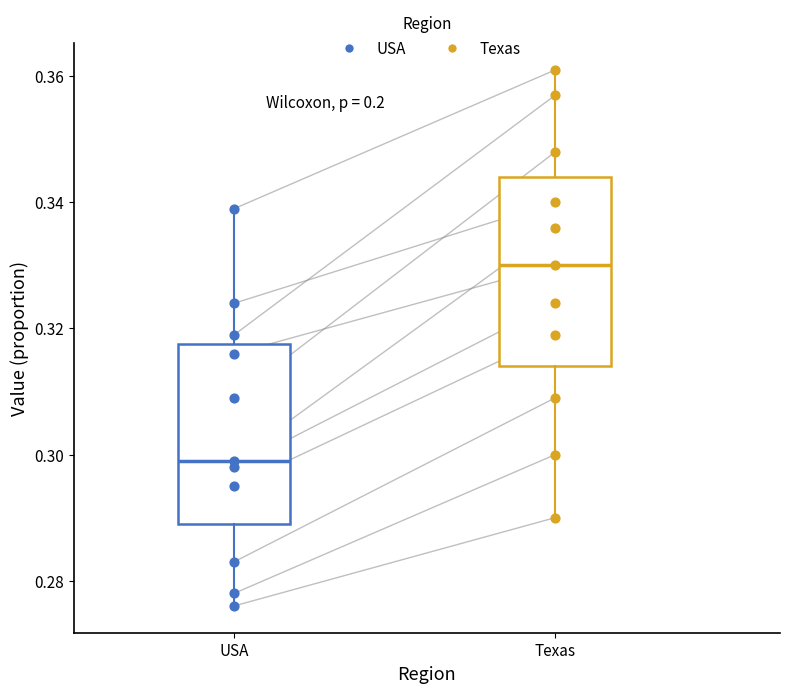

Reading left to right, transcribe this box plot: for each box, give where its median line is, the range the box spans, and where its two whiskers end, as read against the y-axis. The values are not printed on the chart, so give them approximately, as read against the axis.

USA: median 0.300, box 0.290 to 0.318, whiskers 0.276 to 0.340
Texas: median 0.330, box 0.314 to 0.344, whiskers 0.290 to 0.362